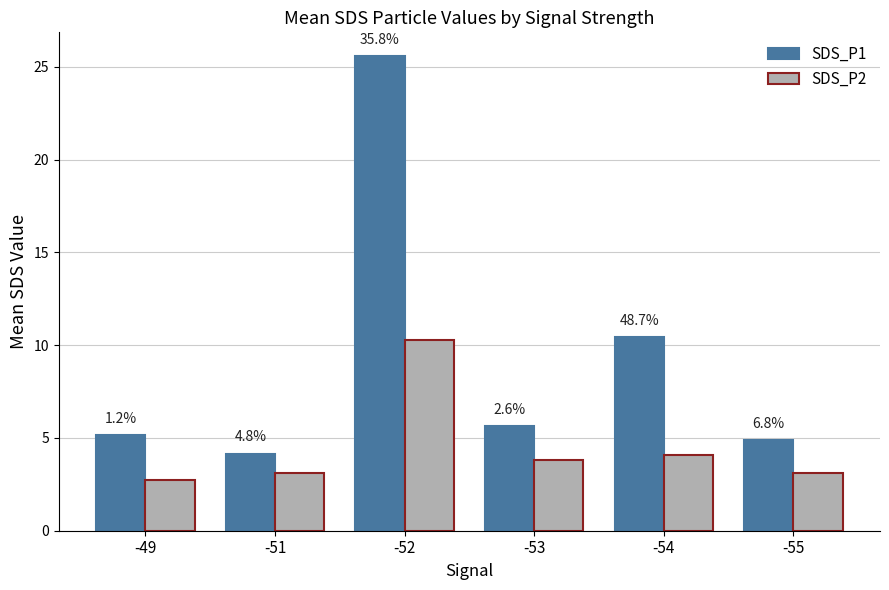

What are all the series names shown in the legend?

SDS_P1, SDS_P2